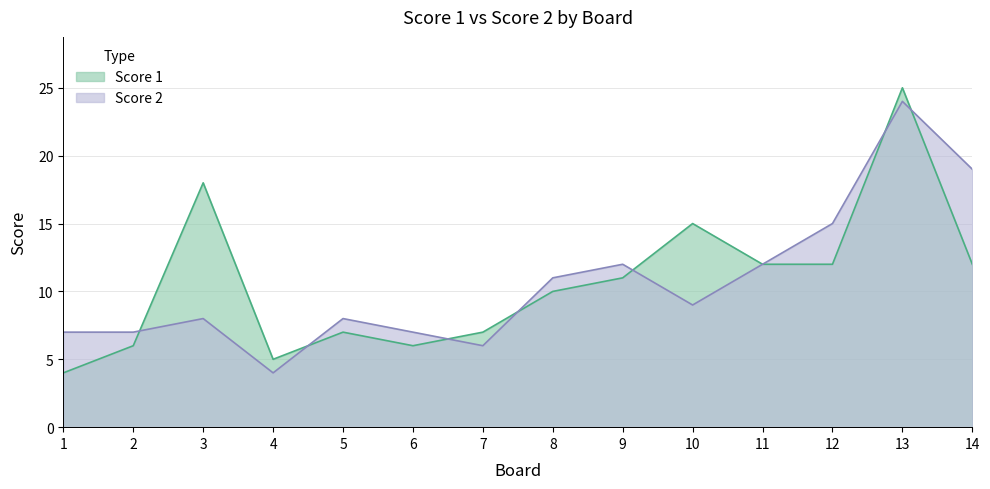

Where does the Score 1 series first go above 11?

3